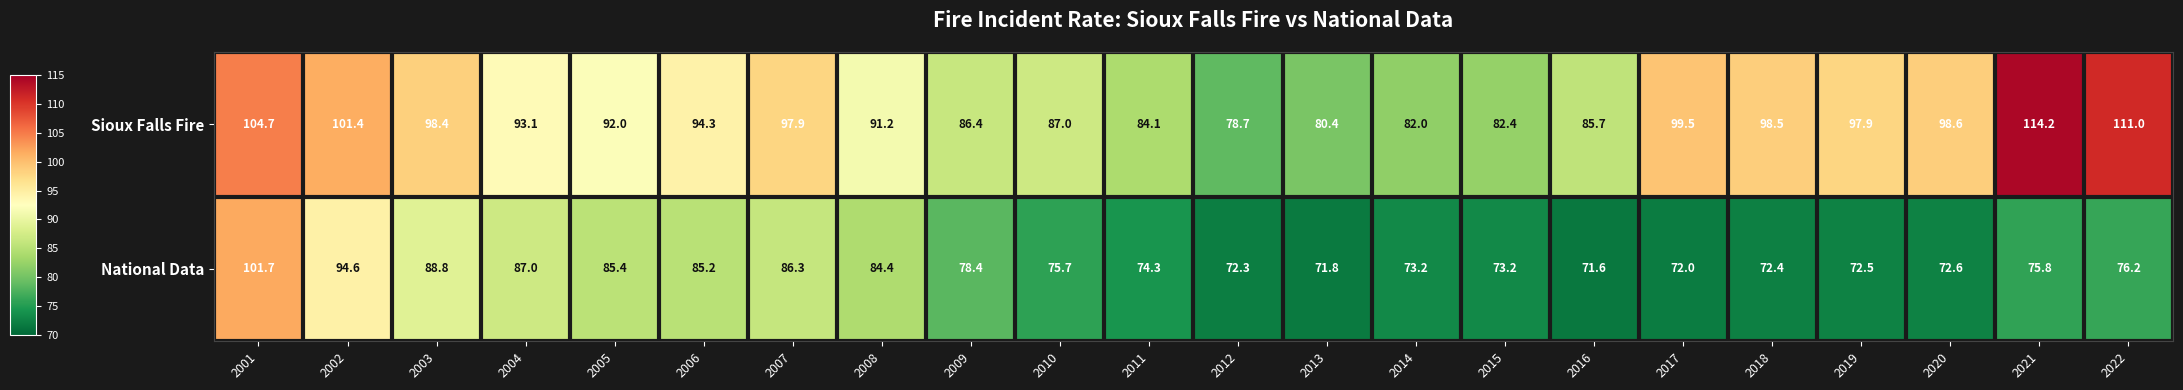

Is it true that Sioux Falls Fire equals 138.8 at 2017?

False